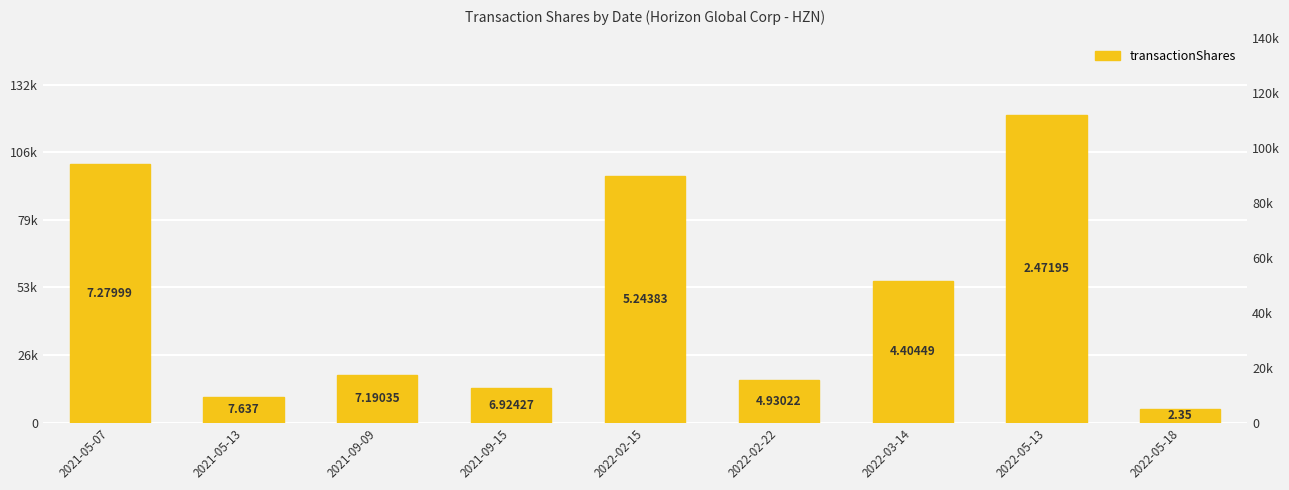

What position from the left is 2021-05-13?

2